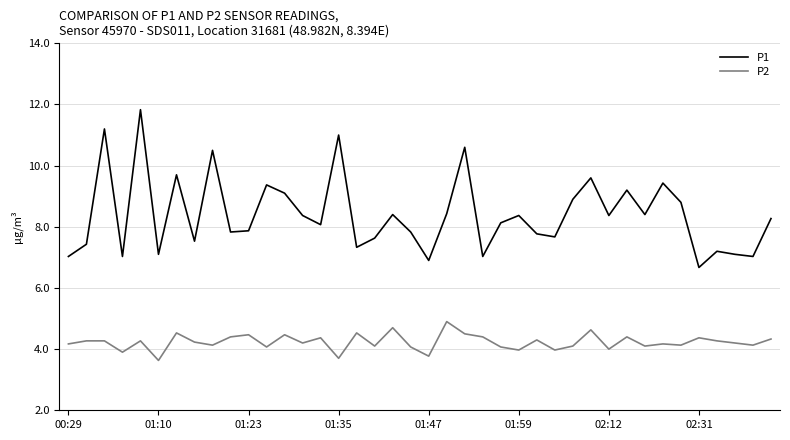

Which series has the widest spread of values?

P1